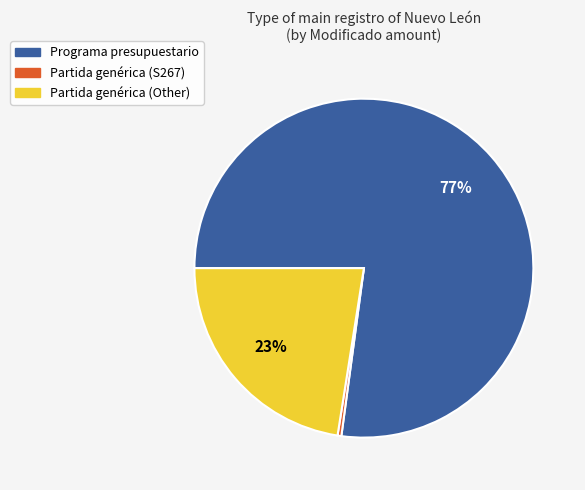

What is the majority slice?

Programa presupuestario